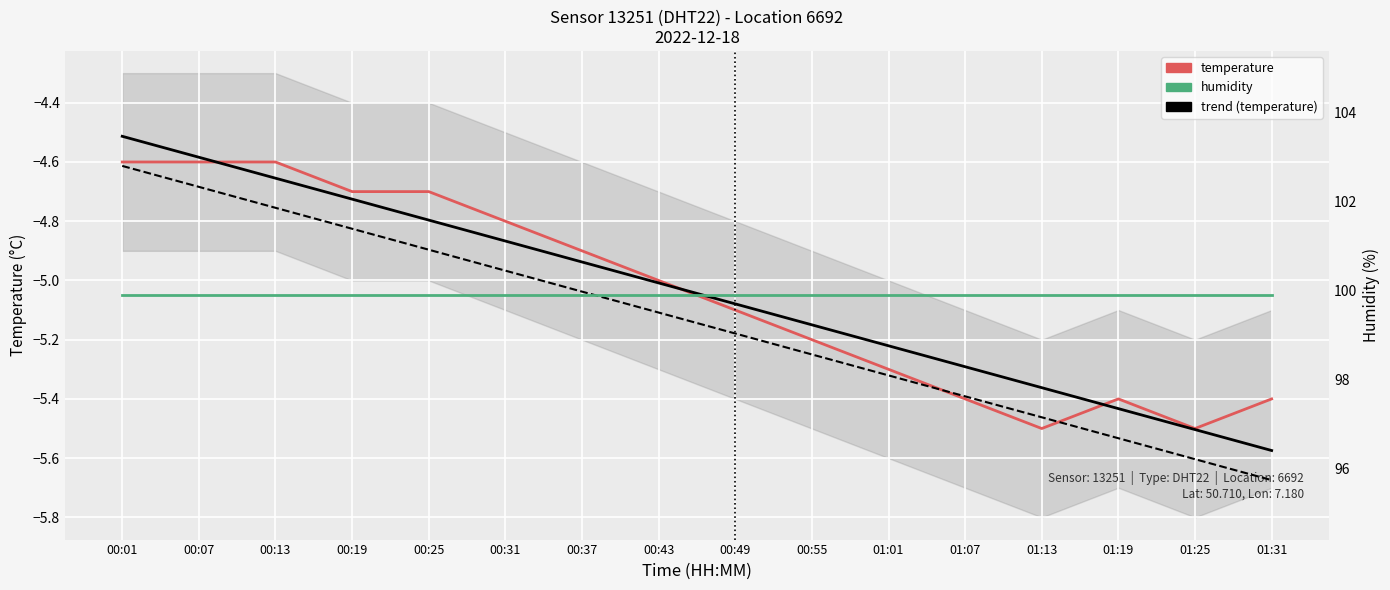

At which category does the chart reach its minimum across all series?

01:31